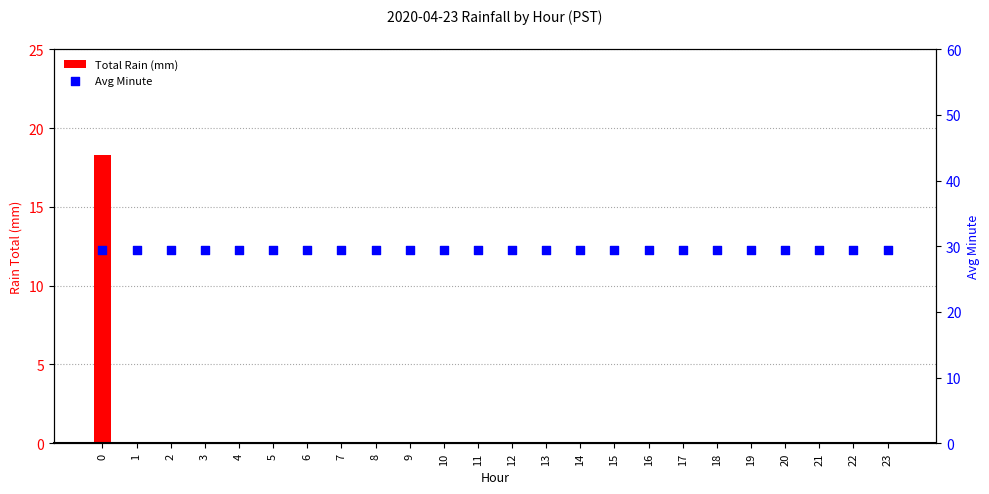

What is the total value across all series at 6?

29.5